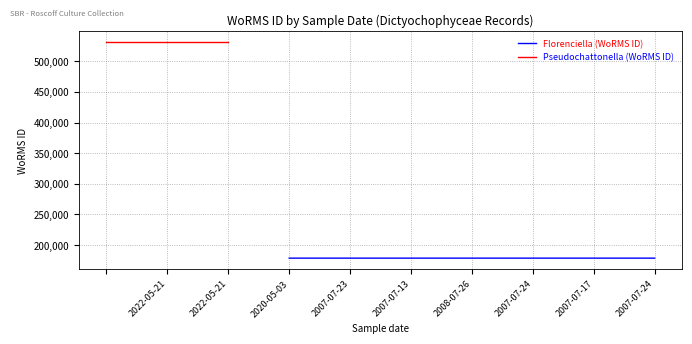

True or false: there are more than 0 points higher than both neighbors.

False